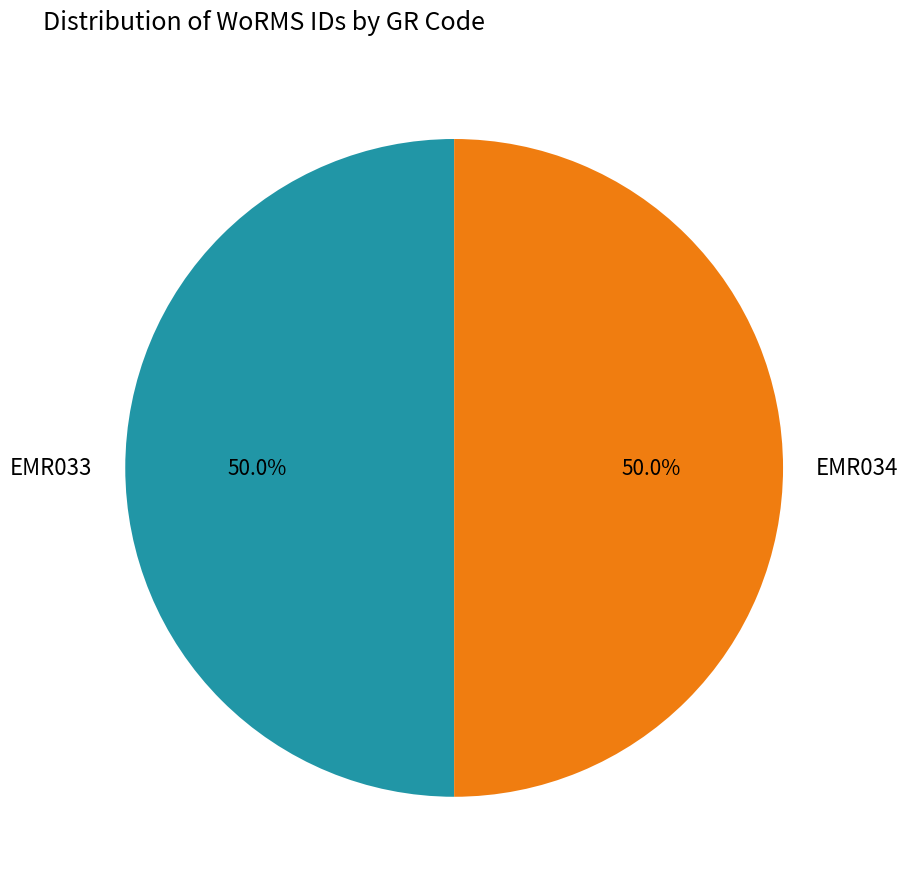

Approximately how many times larger is the value at EMR033 compared to EMR034?

1.0